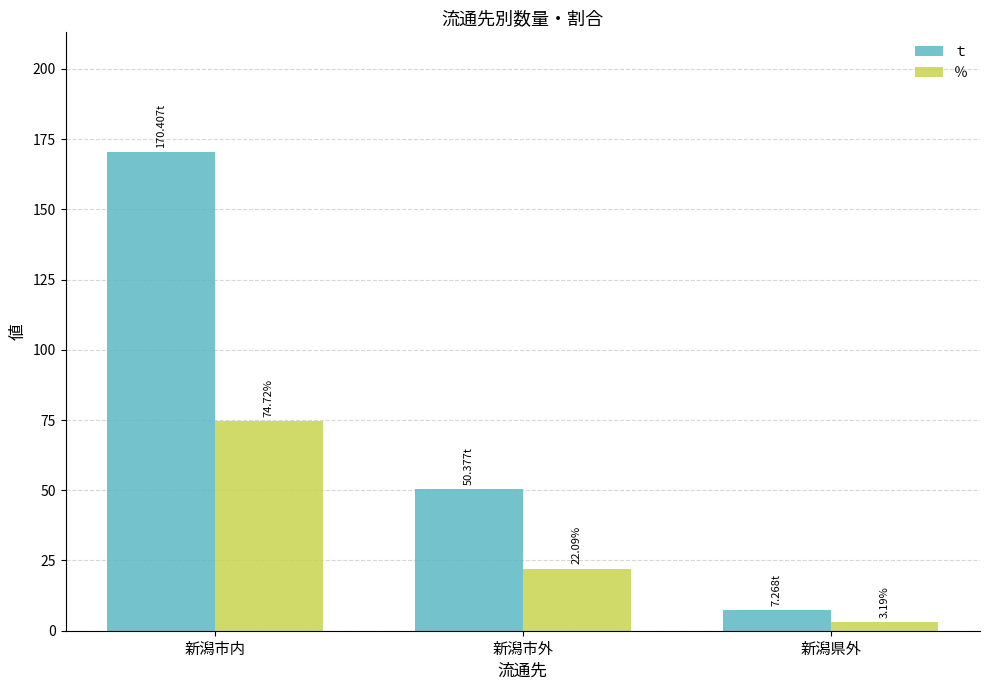

What is the spread (max minus min) of values at 新潟県外?

4.1